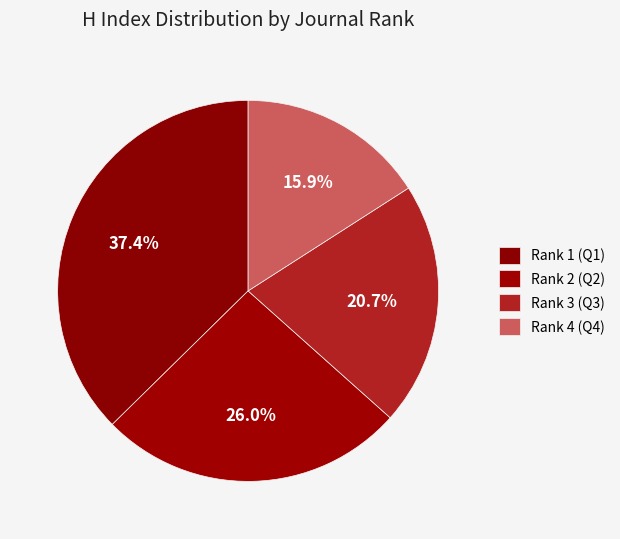

Rank the categories by value from highest to lowest.

Rank 1 (Q1), Rank 2 (Q2), Rank 3 (Q3), Rank 4 (Q4)